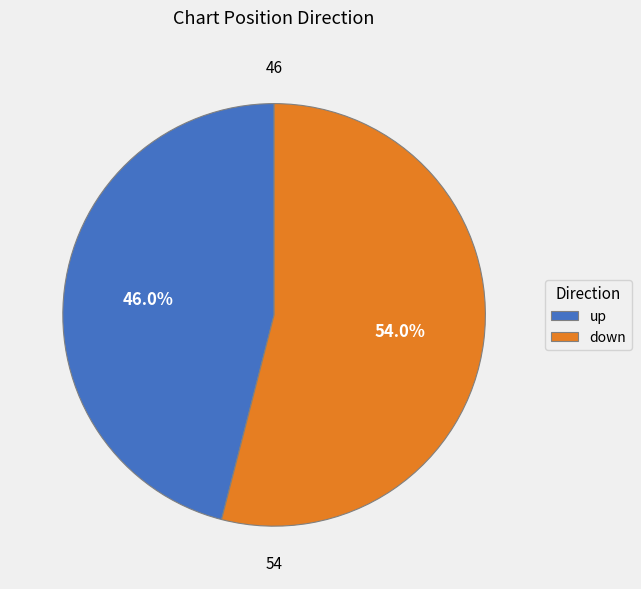

Approximately how many times larger is the value at down compared to up?

1.2